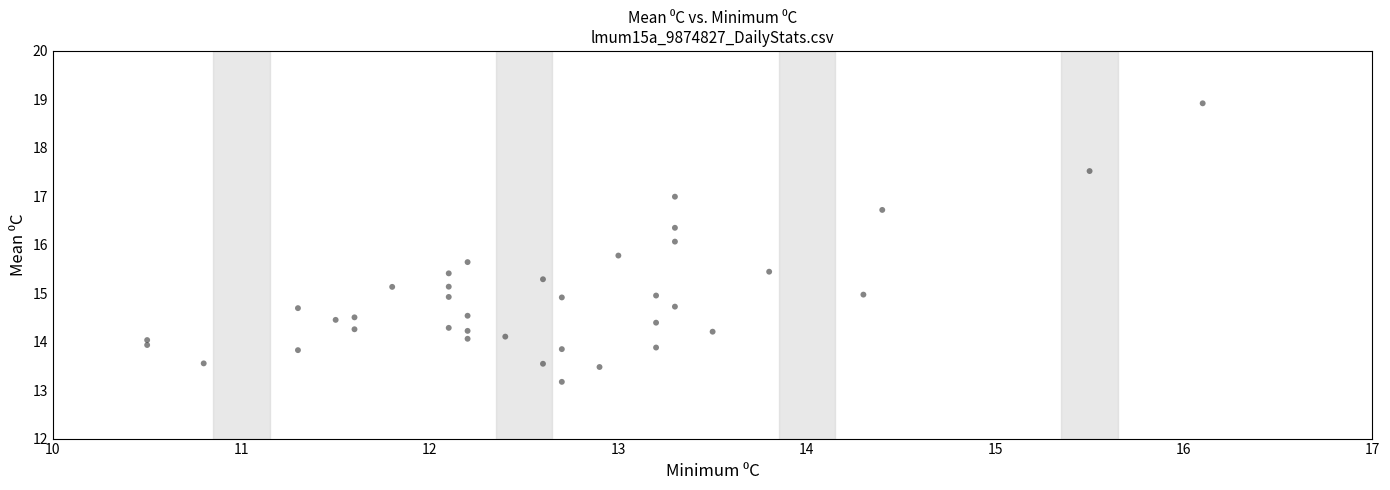

What is the range of Y values (max minus min)?

5.7